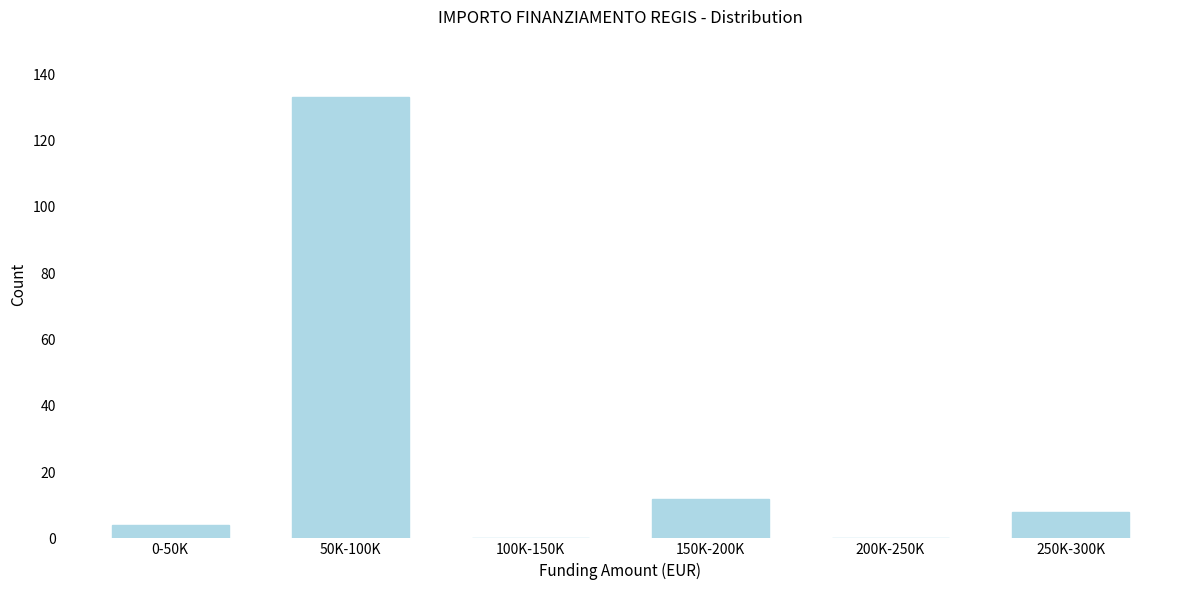

Reading right to left, extract all data points from this chart.

250K-300K=8	200K-250K=0	150K-200K=12	100K-150K=0	50K-100K=133	0-50K=4